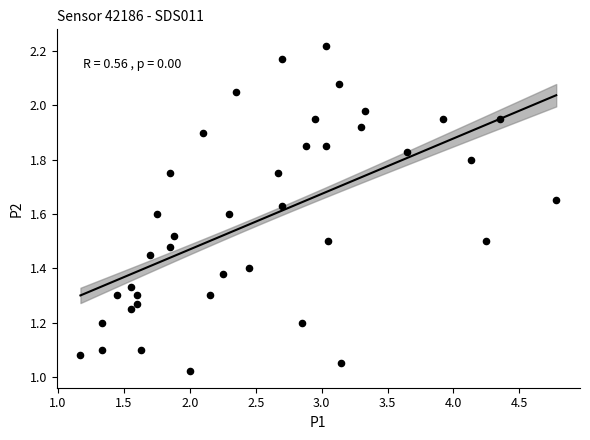

What is the range of X values (max minus min)?

3.6